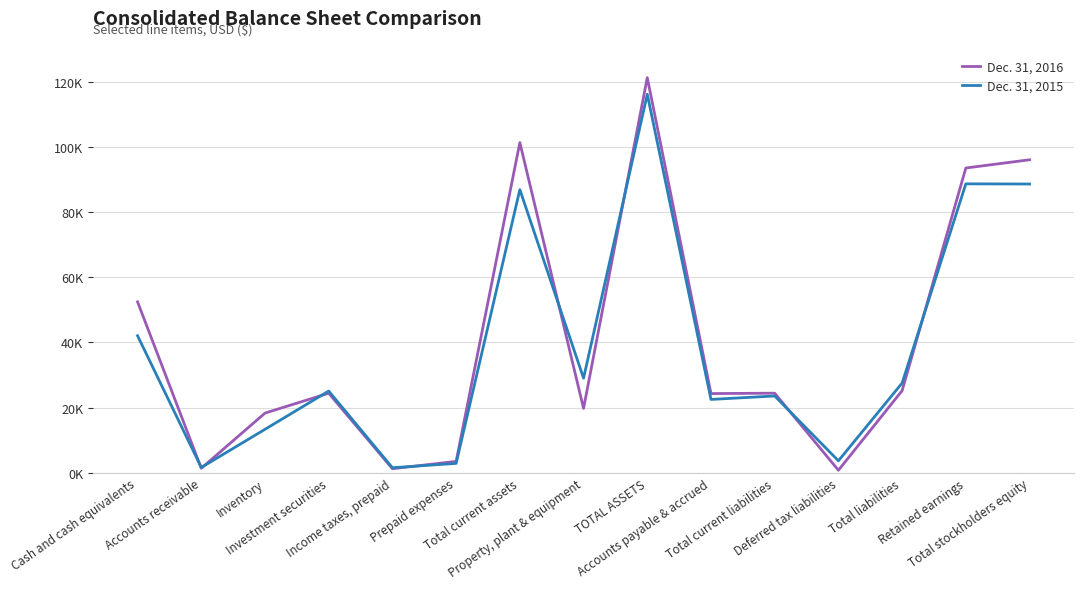

What is the value of the Dec. 31, 2016 point at the 9th from the left?

121216